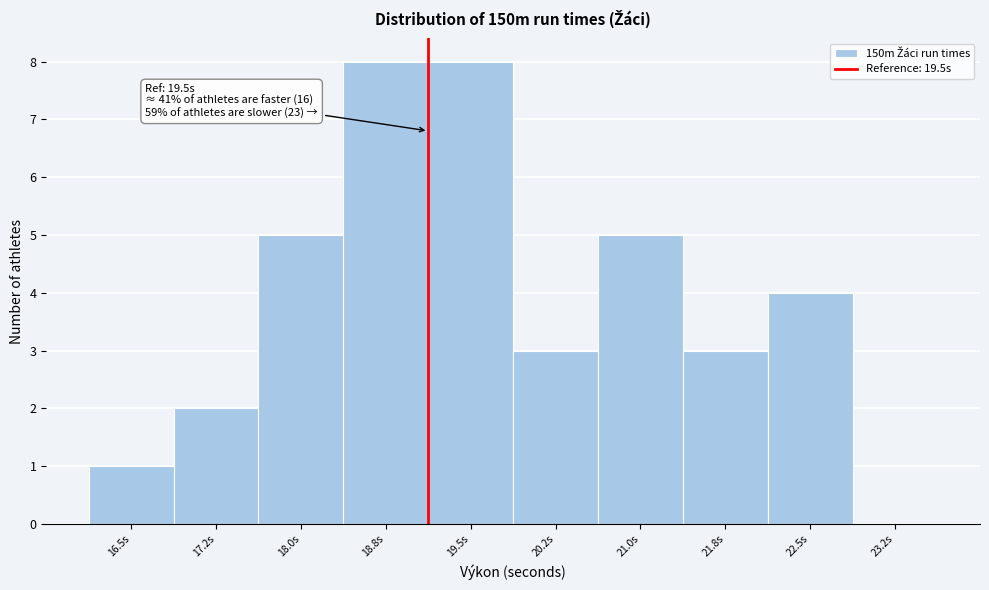

Reading right to left, list all the values displayed in this chart.

23.2s=0	22.5s=4	21.8s=3	21.0s=5	20.2s=3	19.5s=8	18.8s=8	18.0s=5	17.2s=2	16.5s=1